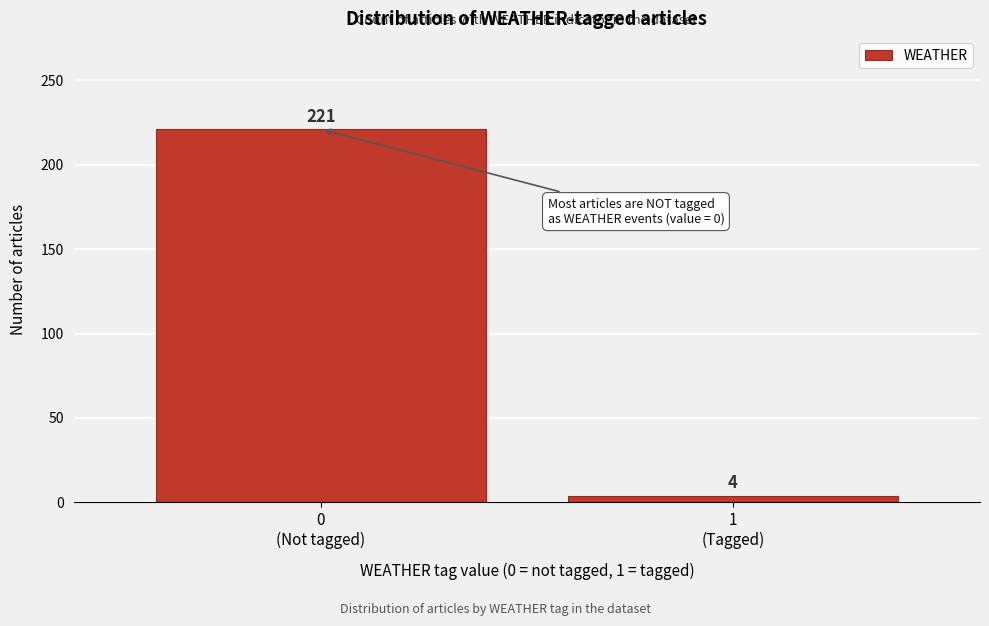

Reading right to left, list all the values displayed in this chart.

4	221